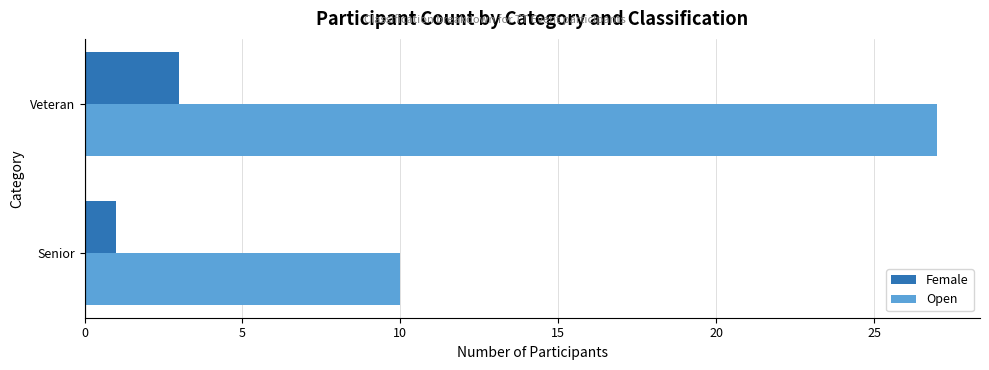

Which series has the widest spread of values?

Open